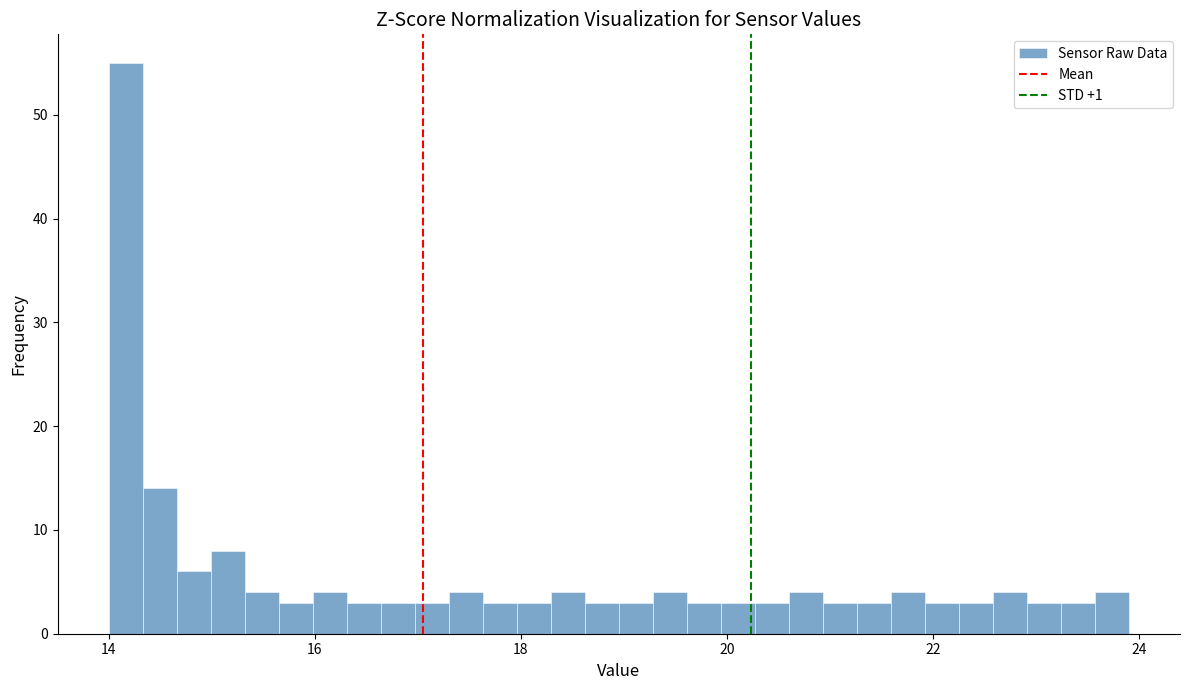

Around what value on the x-axis is the tallest bar? Give the approximate position of its centre, as read against the axis.

14.2